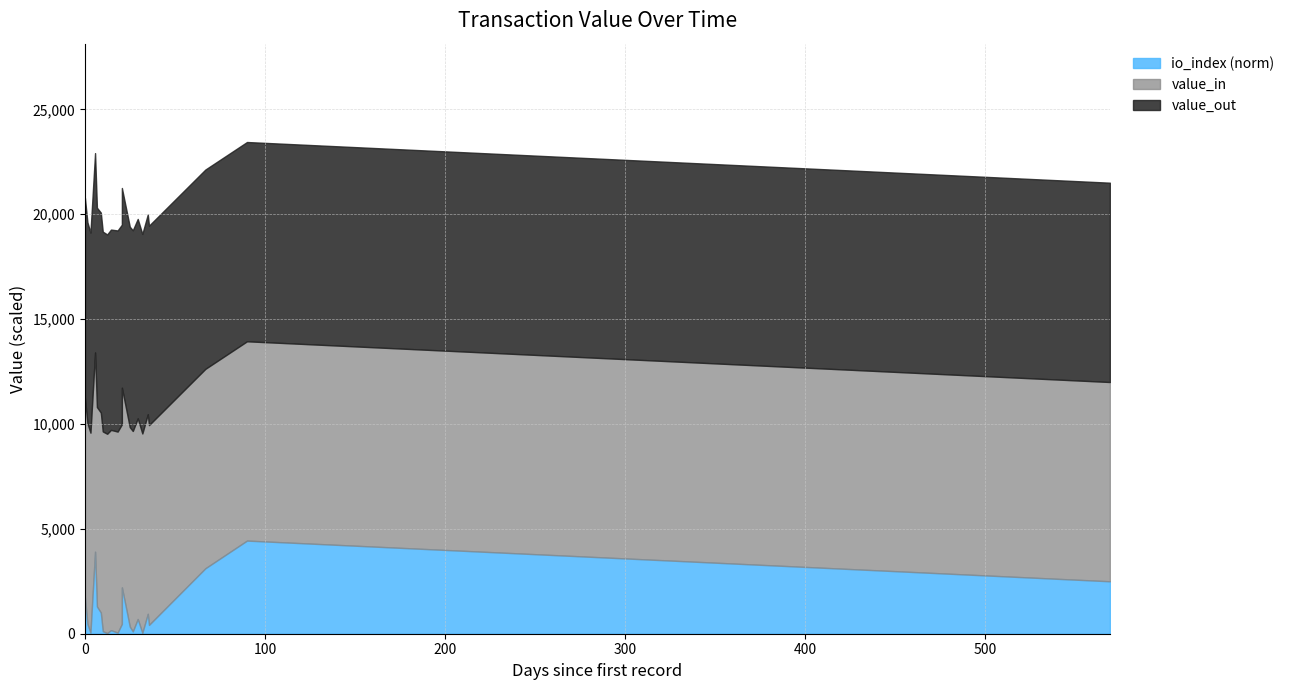

At 6, list the series in order from smallest to largest.

io_index_norm, value_out, value_in